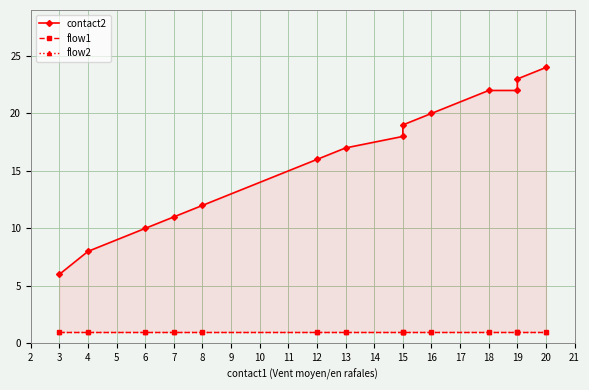

Which category has the highest value in the flow1 series?

3